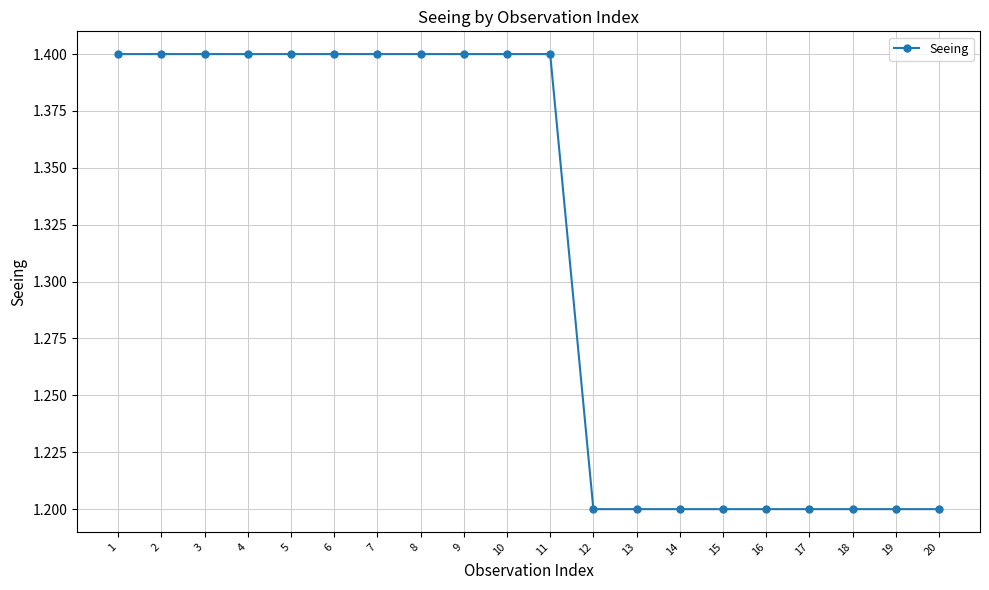

What is the greatest value displayed?

1.4